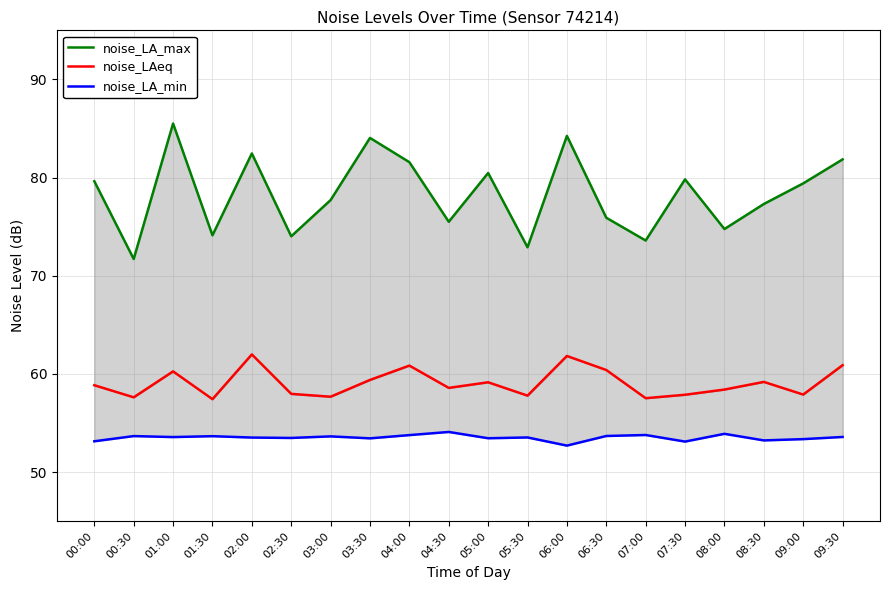

Which series has the largest total across all categories?

noise_LA_max